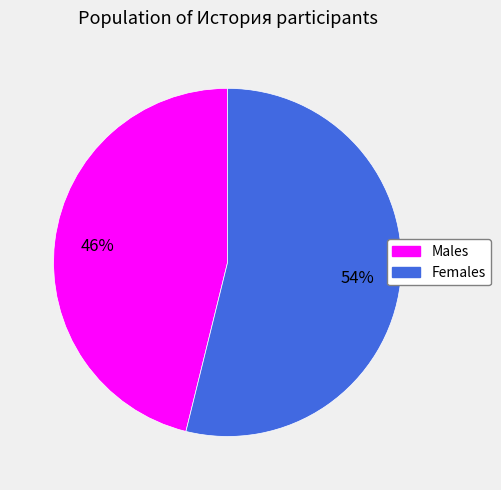

To the nearest percent, what is the average slice percentage?

50%